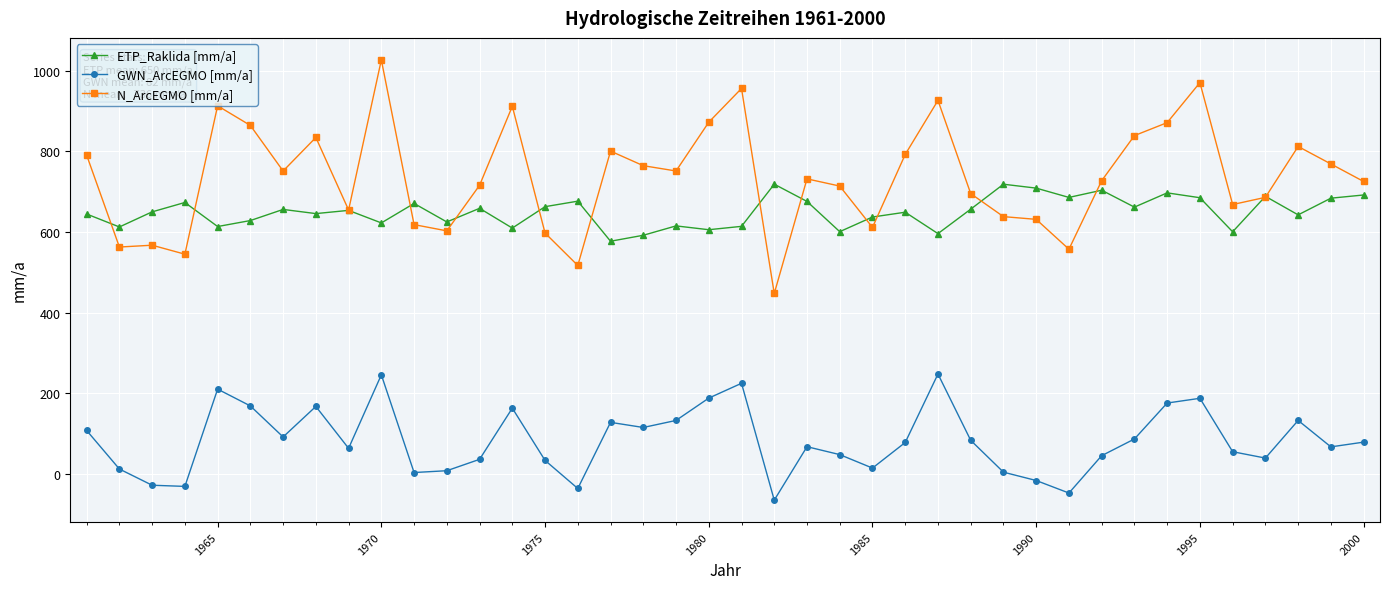

Which series has the largest total across all categories?

N_ArcEGMO [mm/a]